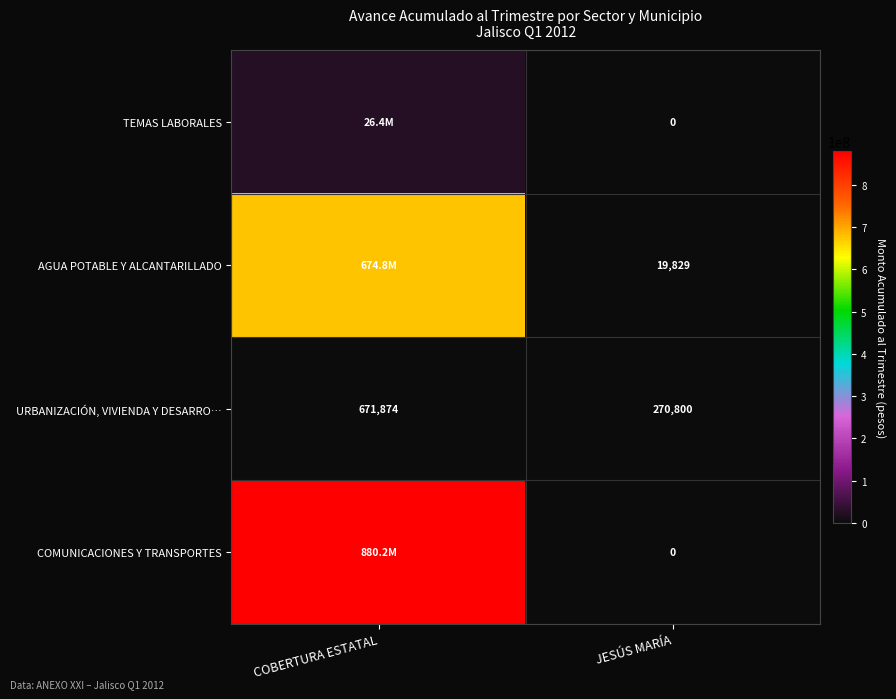

What is the difference between the URBANIZACIÓN, VIVIENDA Y DESARRO… values at COBERTURA ESTATAL and JESÚS MARÍA?

401074